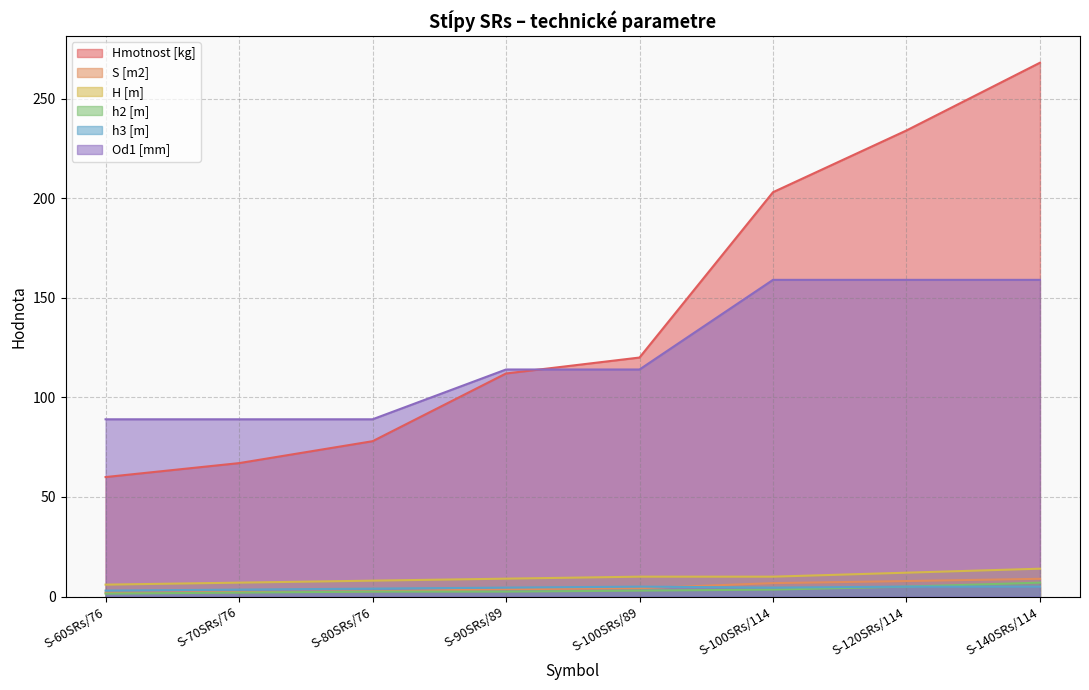

True or false: Od1 [mm] and S [m2] cross at least once.

False